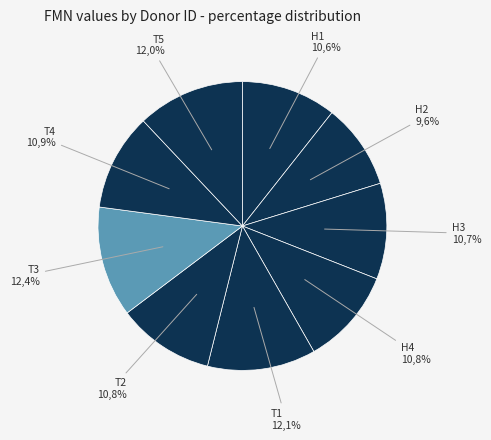

How many slices are in this pie chart?

9